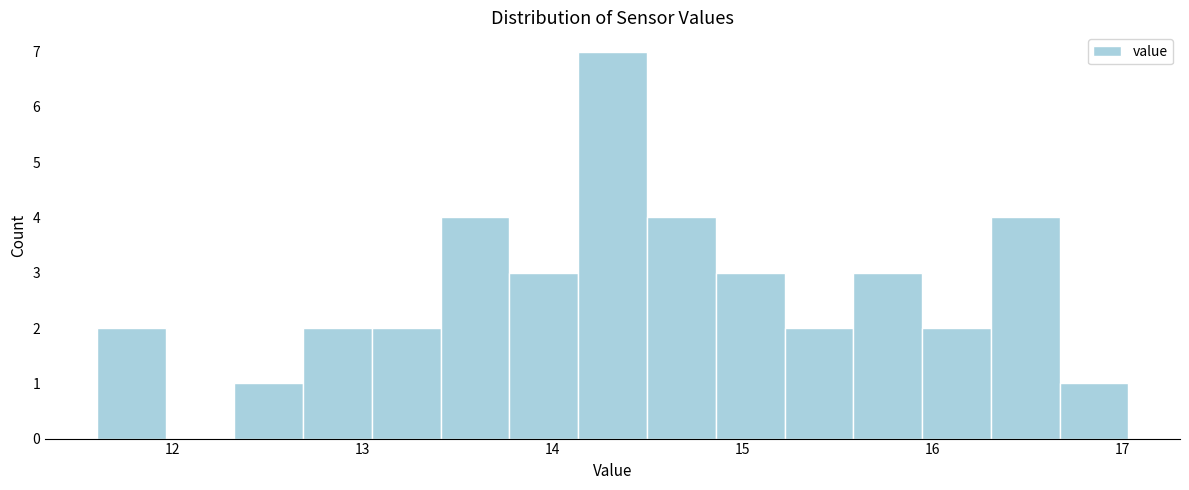

Read against the x-axis, roughly where is the centre of the tallest bar?

14.3